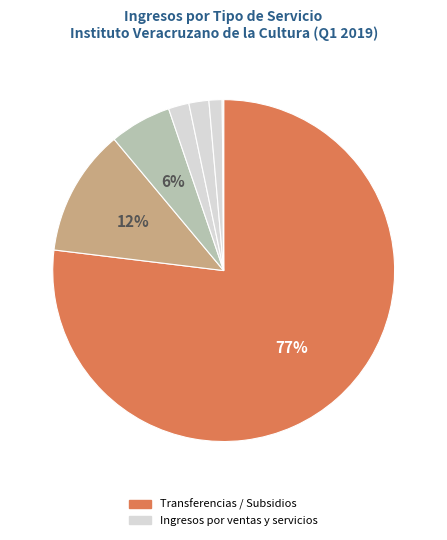

To the nearest percent, what is the difference between the largest and smallest slice percentages?

77%